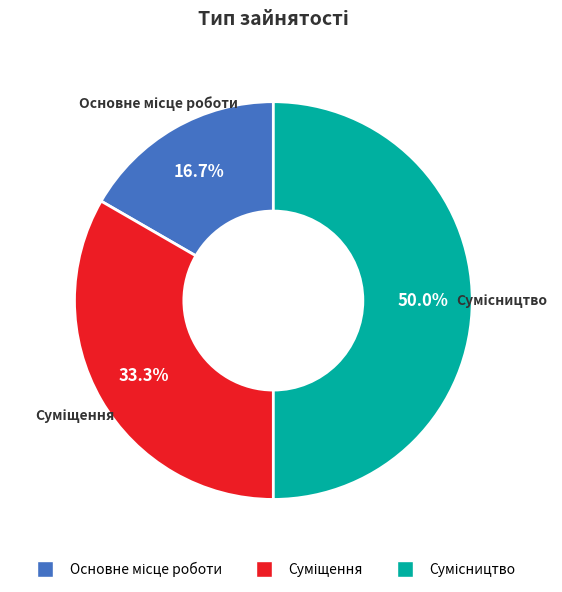

Combined, do Суміщення and Основне місце роботи account for over 50%?

No